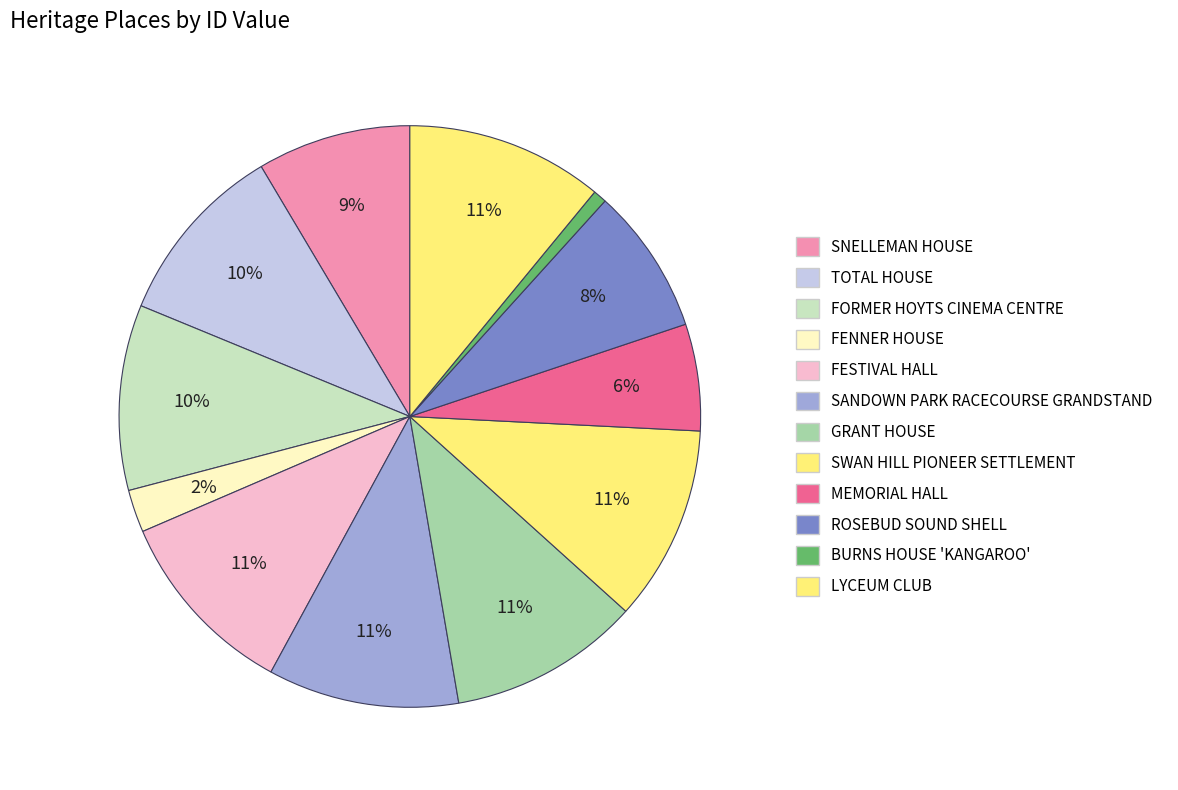

Does SANDOWN PARK RACECOURSE GRANDSTAND account for over 50% of the chart?

No